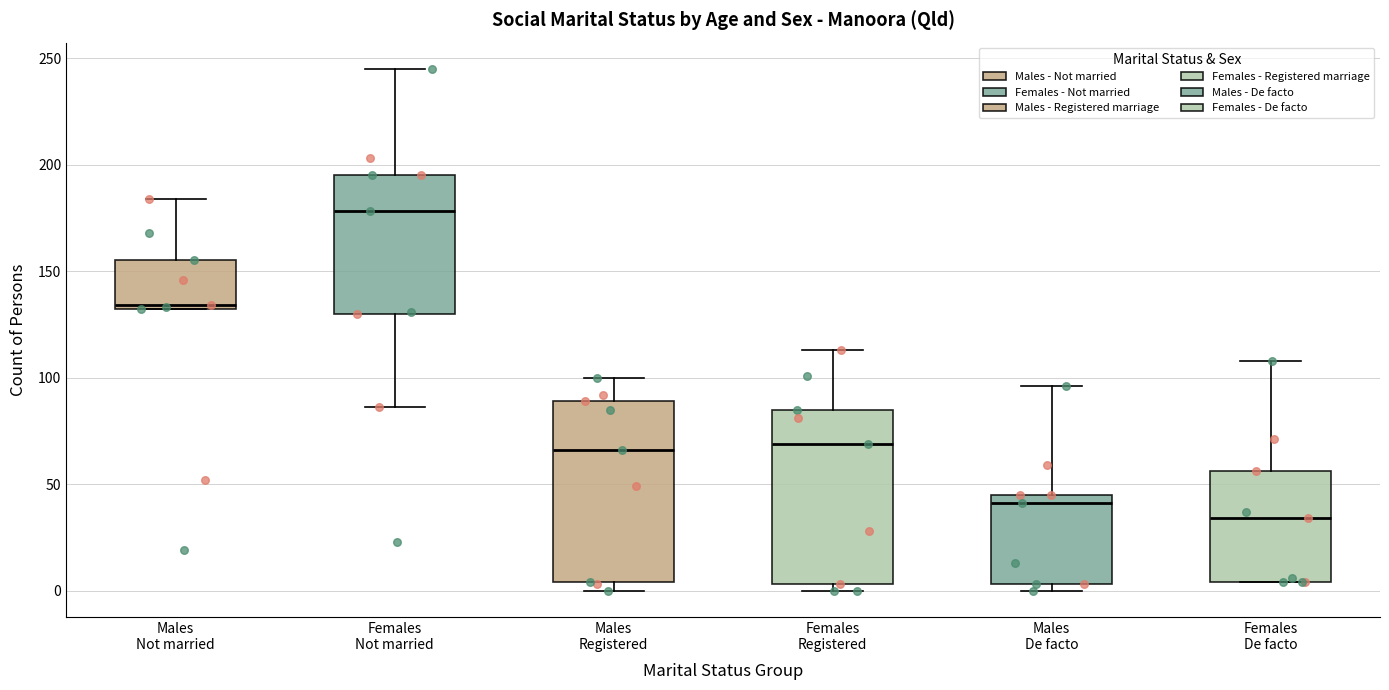

Where does the upper whisker of the box for Females Registered end on the y-axis? The values are not printed on the chart, so give them approximately, as read against the axis.

115